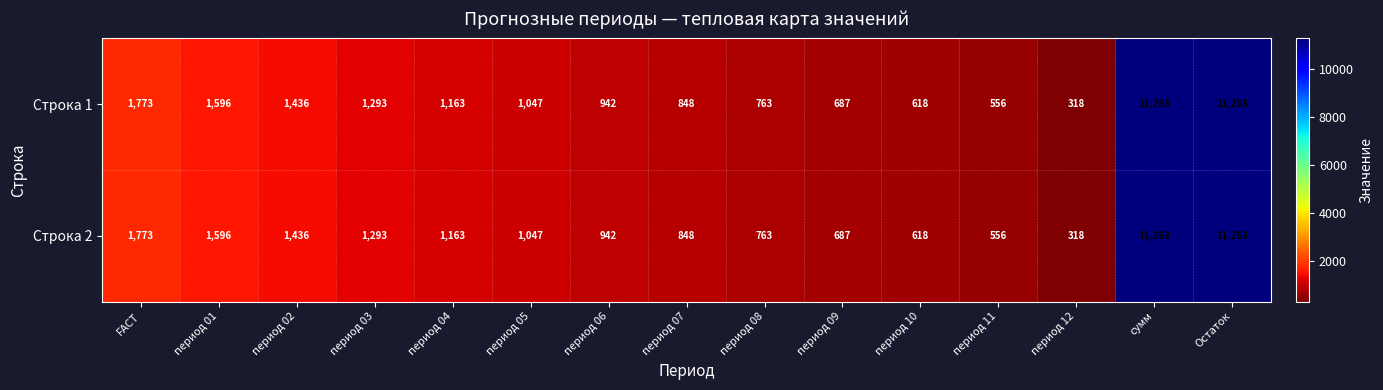

The value of Строка 2 at FACT is 1773. True or false?

True